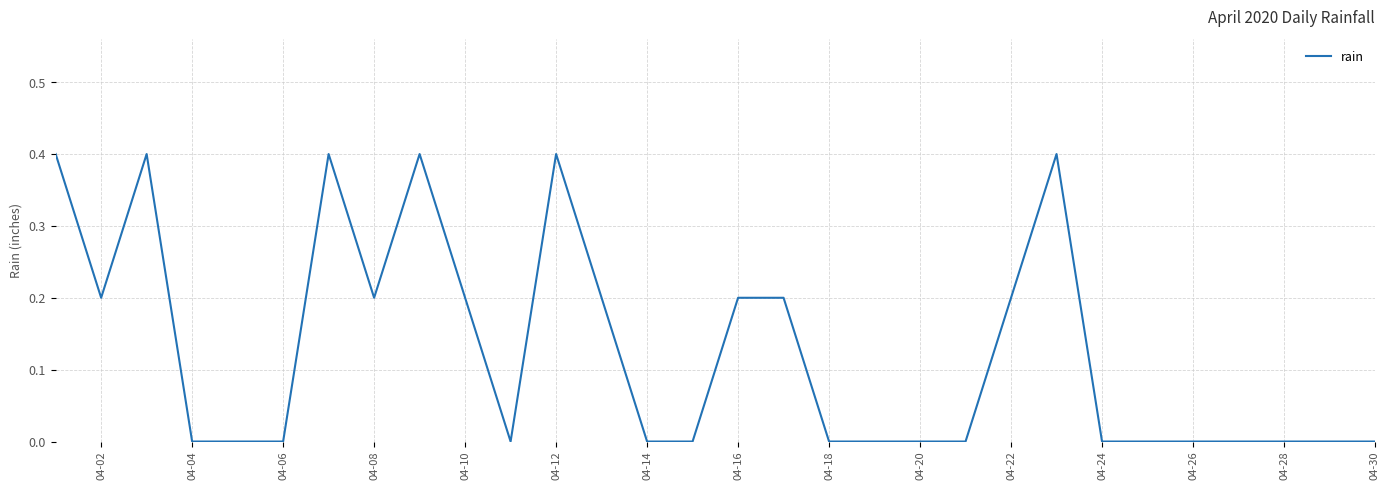

What is the greatest value displayed?

0.4